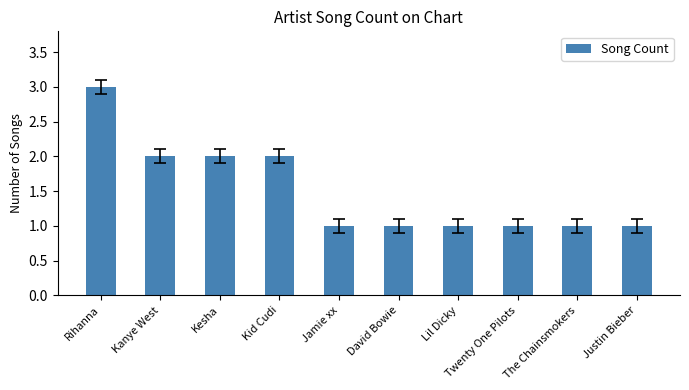

What is the ratio of the value at Kanye West to the value at The Chainsmokers?

2.0